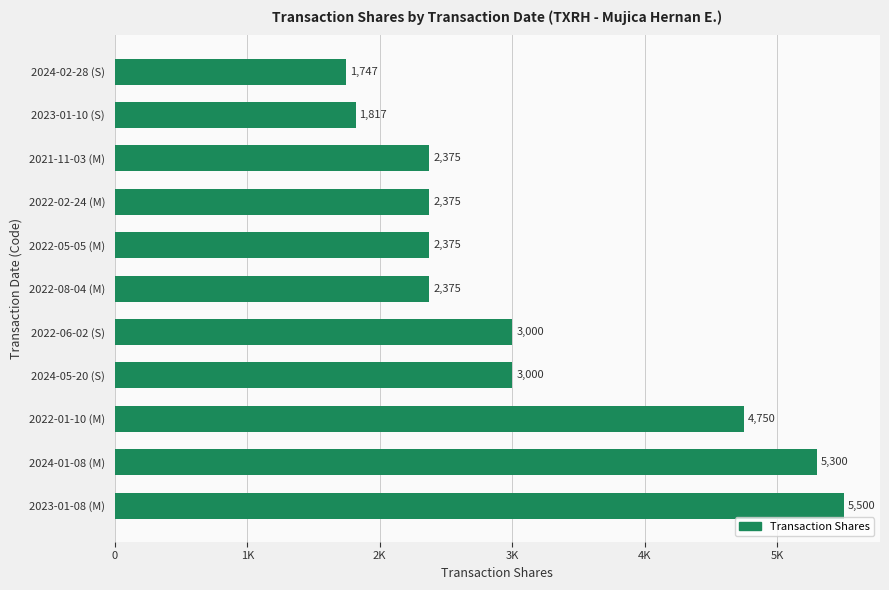

Are the bars horizontal?

Yes